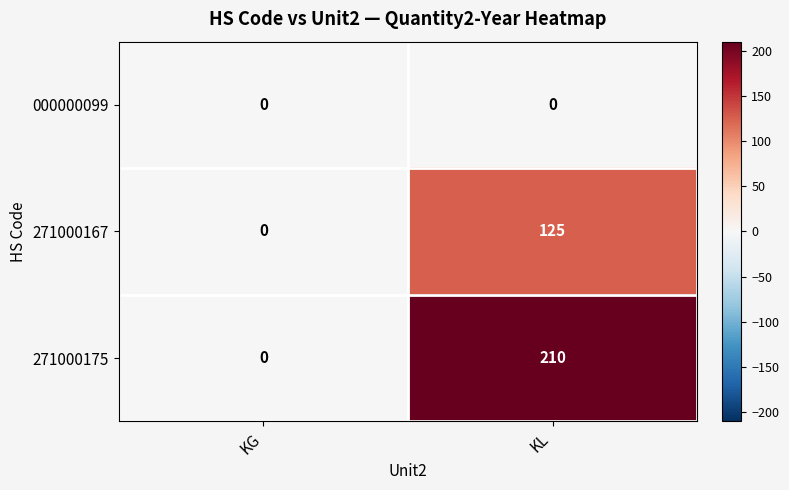

Which series has the largest total across all categories?

271000175